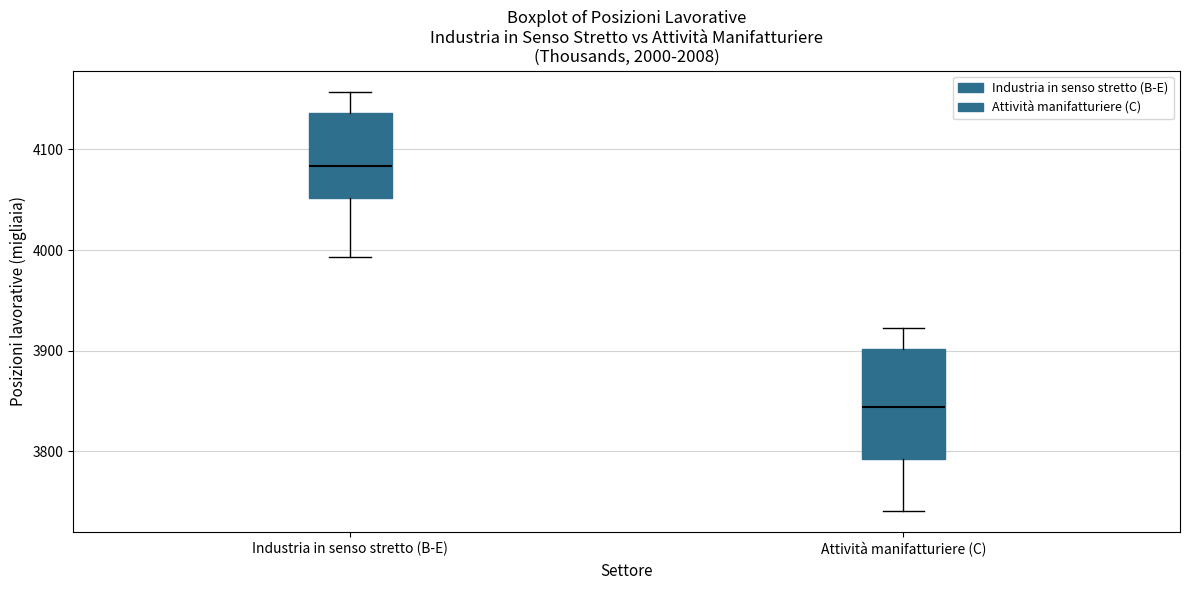

Where is the upper edge of the box for Industria in senso stretto (B-E) on the y-axis? The values are not printed on the chart, so give them approximately, as read against the axis.

4140